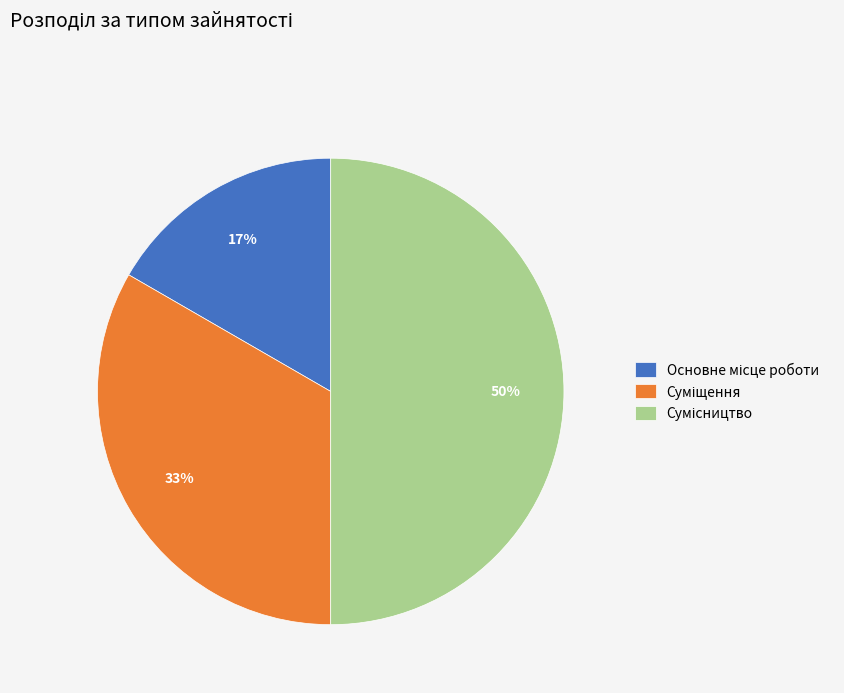

To the nearest percent, what is the average slice percentage?

33%